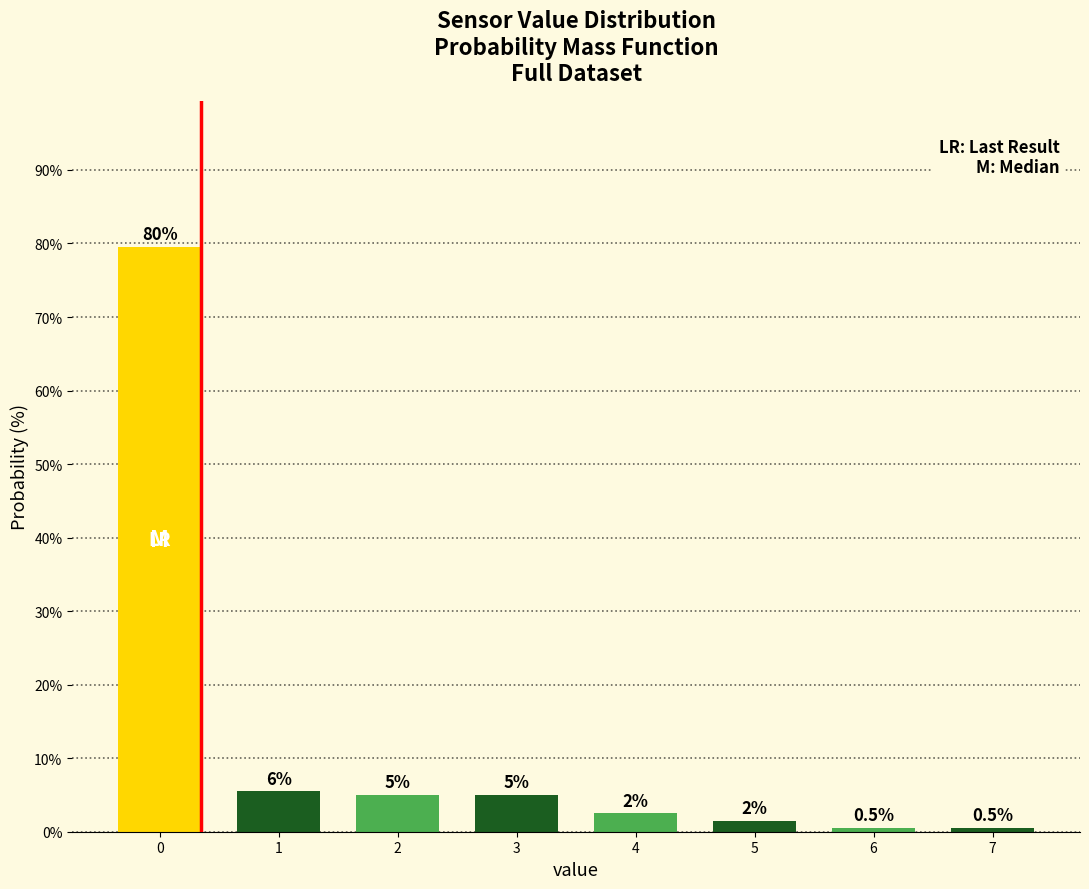

Reading left to right, what are all the values shown in this chart?

79.5	5.5	5.0	5.0	2.5	1.5	0.5	0.5